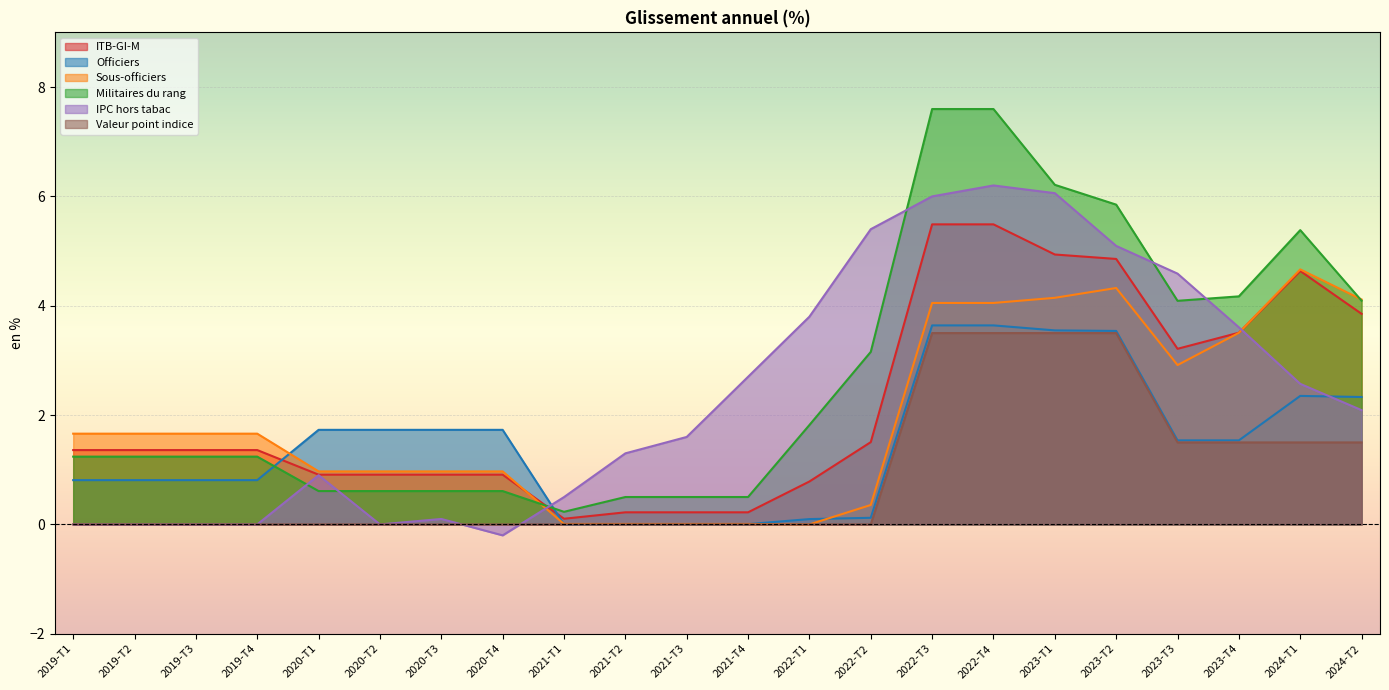

Reading left to right, transcribe all the data shown in this chart.

ITB-GI-M: 1.4	1.4	1.4	1.4	0.9	0.9	0.9	0.9	0.1	0.2	0.2	0.2	0.8	1.5	5.5	5.5	4.9	4.9	3.2	3.5	4.6	3.9
Officiers: 0.8	0.8	0.8	0.8	1.7	1.7	1.7	1.7	0.0	0.0	0.0	0.0	0.1	0.1	3.6	3.6	3.5	3.5	1.5	1.5	2.4	2.3
Sous-officiers: 1.7	1.7	1.7	1.7	1.0	1.0	1.0	1.0	0.0	0.0	0.0	0.0	0.0	0.4	4.1	4.1	4.1	4.3	2.9	3.5	4.7	4.1
Militaires du rang: 1.2	1.2	1.2	1.2	0.6	0.6	0.6	0.6	0.2	0.5	0.5	0.5	1.8	3.2	7.6	7.6	6.2	5.8	4.1	4.2	5.4	4.1
IPC hors tabac: 0.0	0.0	0.0	0.0	0.9	0.0	0.1	-0.2	0.5	1.3	1.6	2.7	3.8	5.4	6.0	6.2	6.1	5.1	4.6	3.6	2.6	2.1
Valeur point indice: 0.0	0.0	0.0	0.0	0.0	0.0	0.0	0.0	0.0	0.0	0.0	0.0	0.0	0.0	3.5	3.5	3.5	3.5	1.5	1.5	1.5	1.5